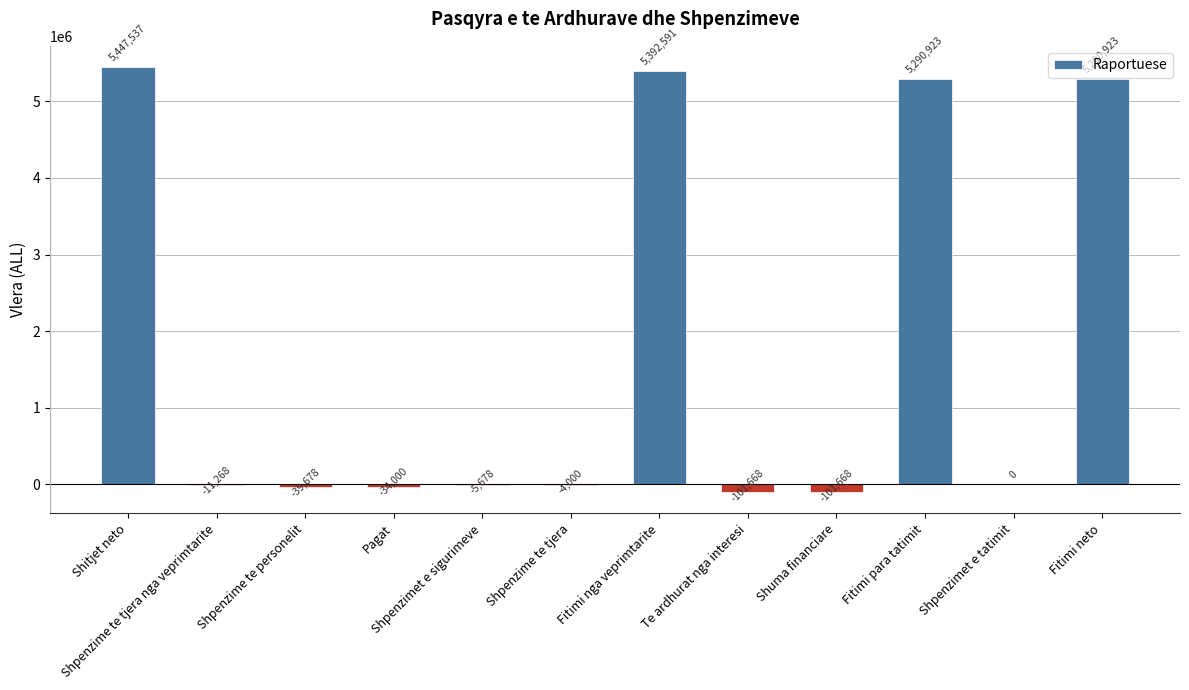

Which category has the highest value across all series?

Shitjet neto